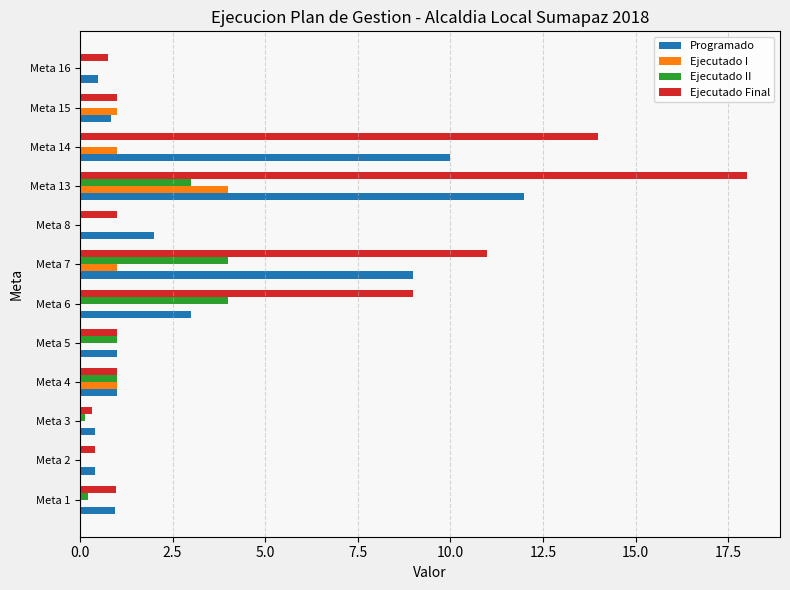

What is the total value across all series at Meta 2?

0.8